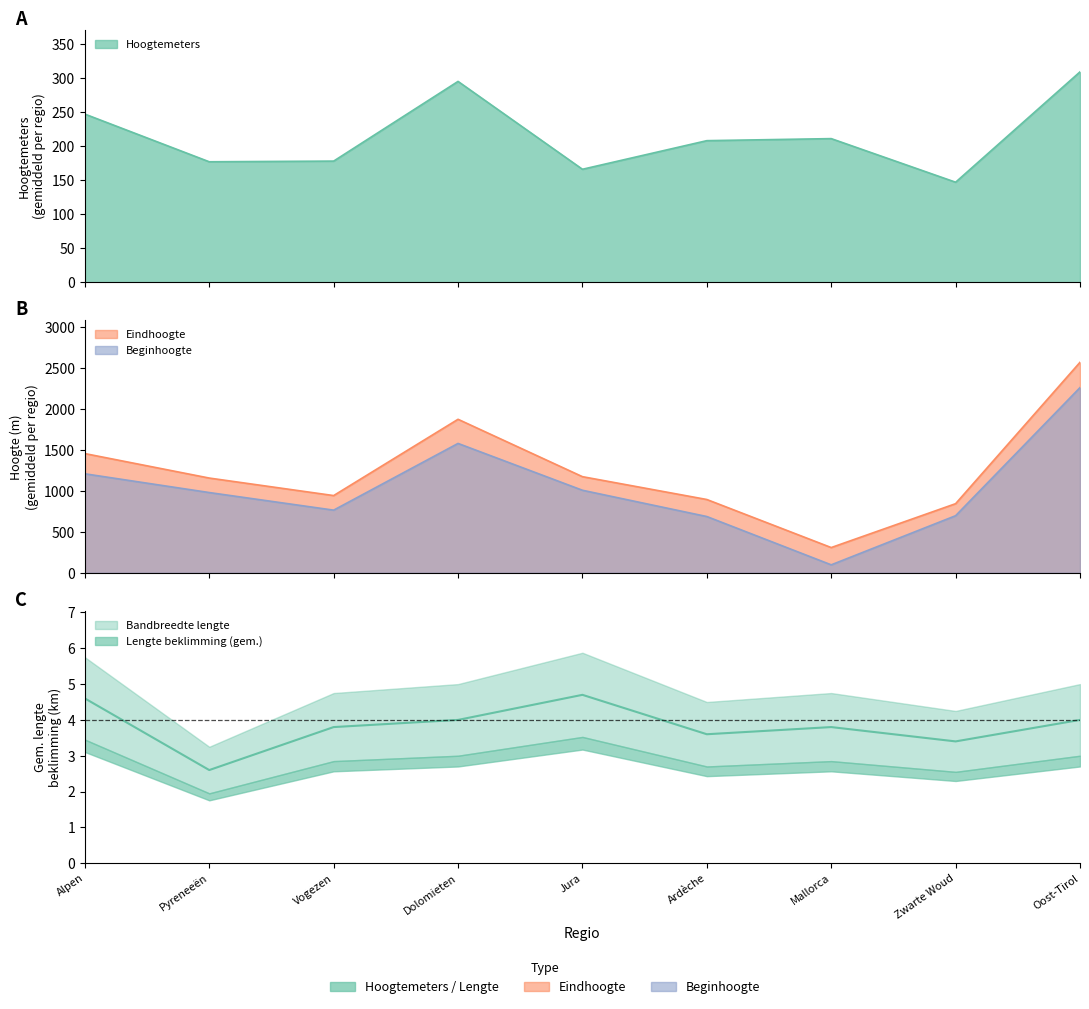

Rank the series by their maximum value, from lowest to highest.

avg_lengte, avg_hoogtemeters, avg_beginhoogte, avg_eindhoogte